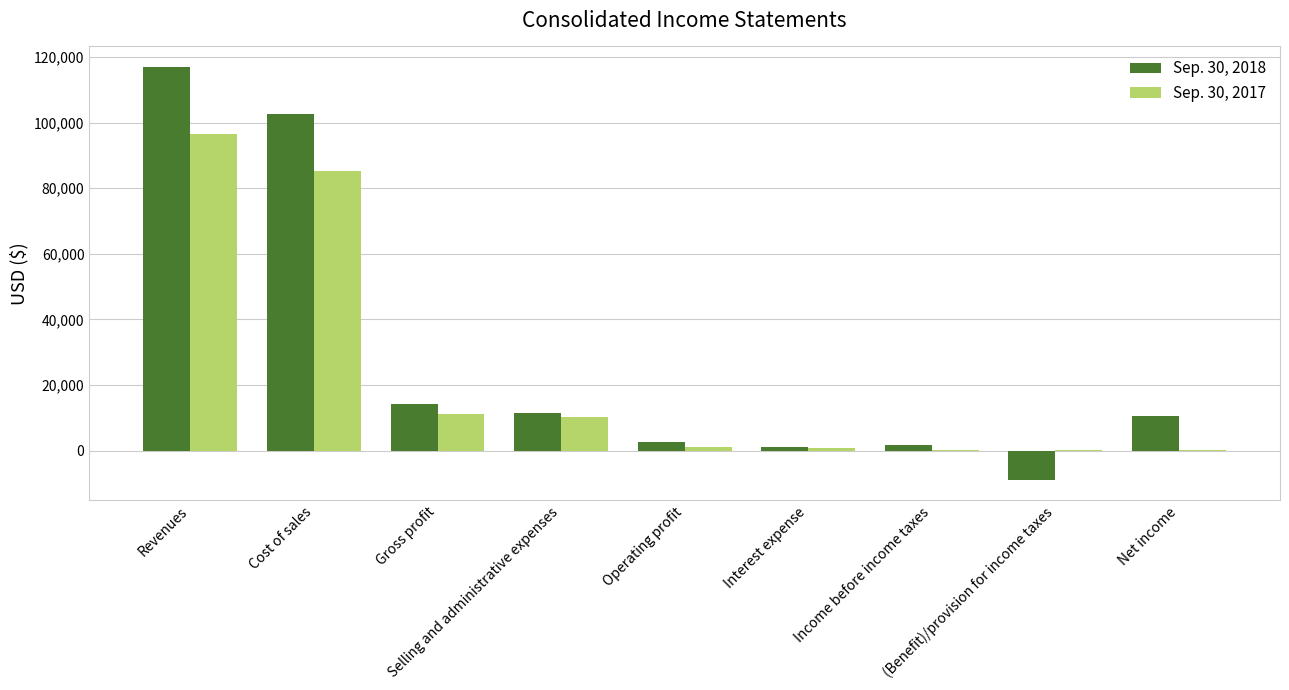

What are all the series names shown in the legend?

Sep. 30, 2018, Sep. 30, 2017